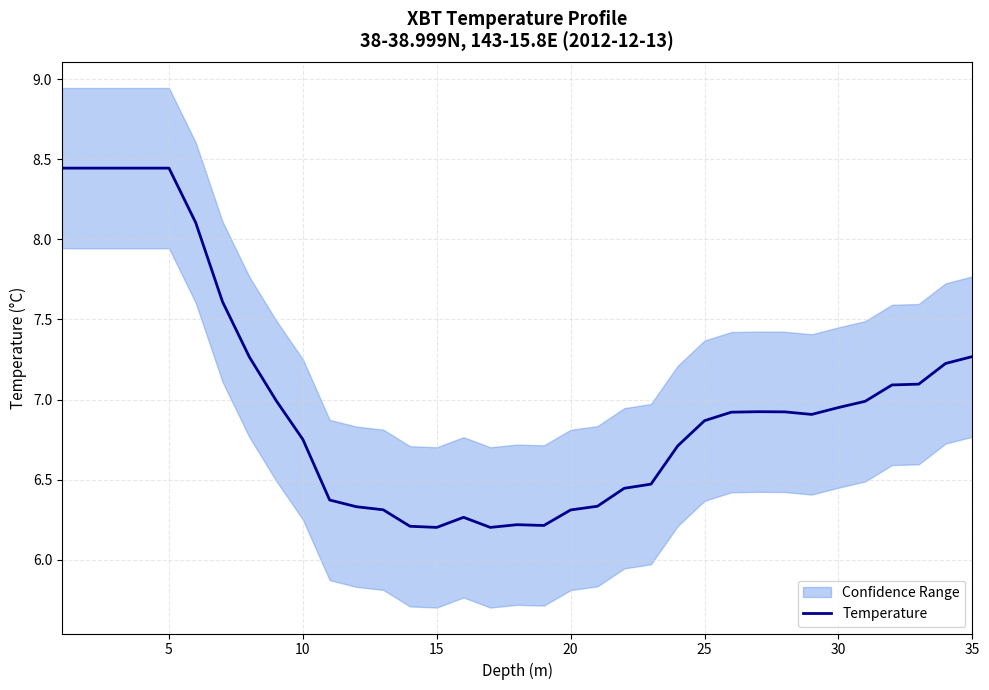

What is the minimum value for Temperature?

6.2